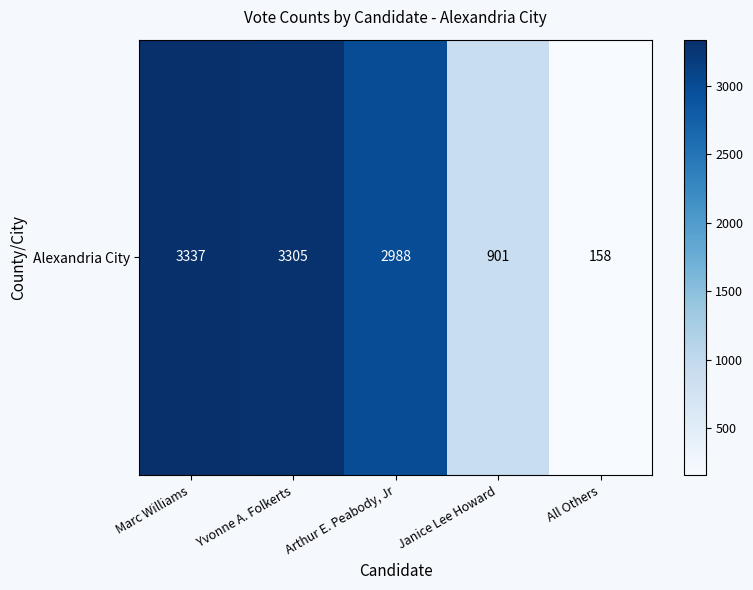

What is the greatest value displayed?

3337